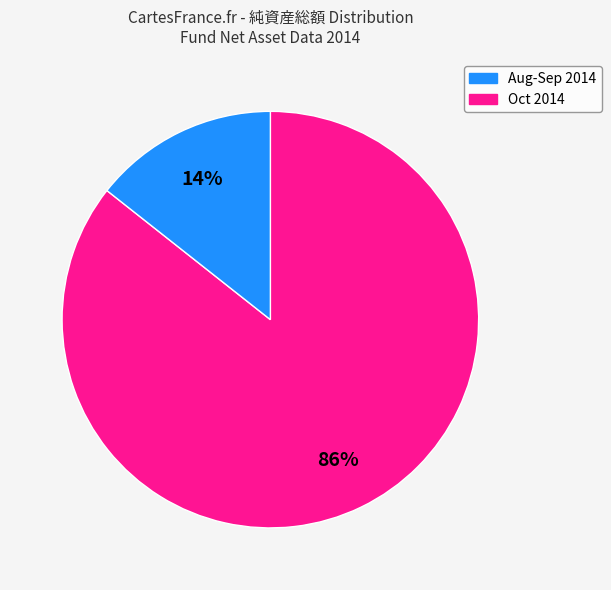

How many slices are in this pie chart?

2